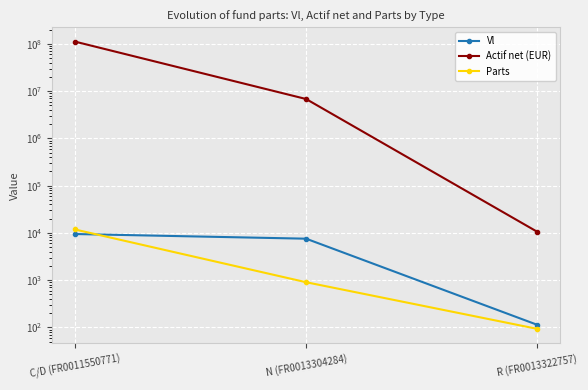

At which label does Actif net (EUR) first exceed 6796716?

C/D (FR0011550771)